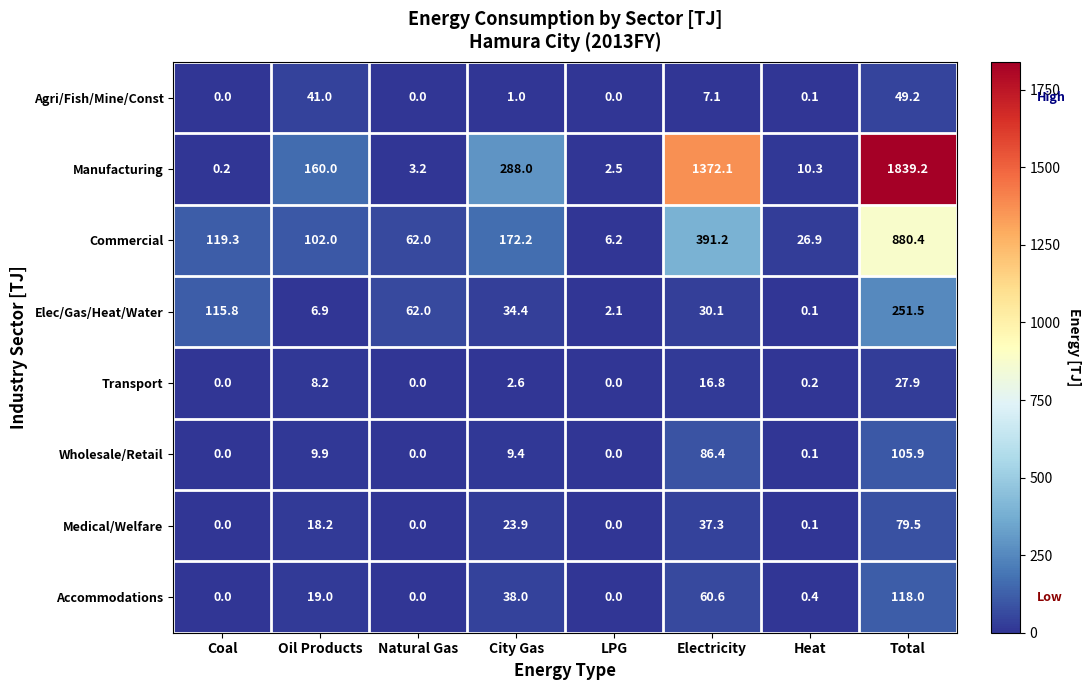

At Total, list the series in order from largest to smallest.

Manufacturing, Commercial, Elec/Gas/Heat/Water, Accommodations, Wholesale/Retail, Medical/Welfare, Agri/Fish/Mine/Const, Transport